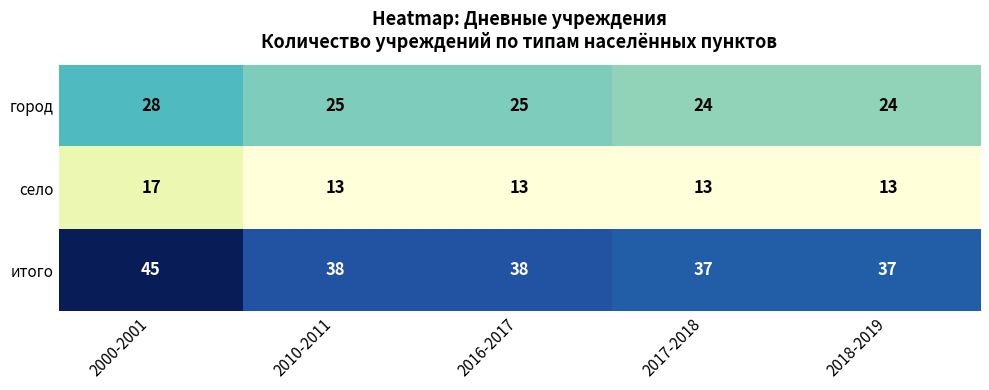

Which series has the largest total across all categories?

итого